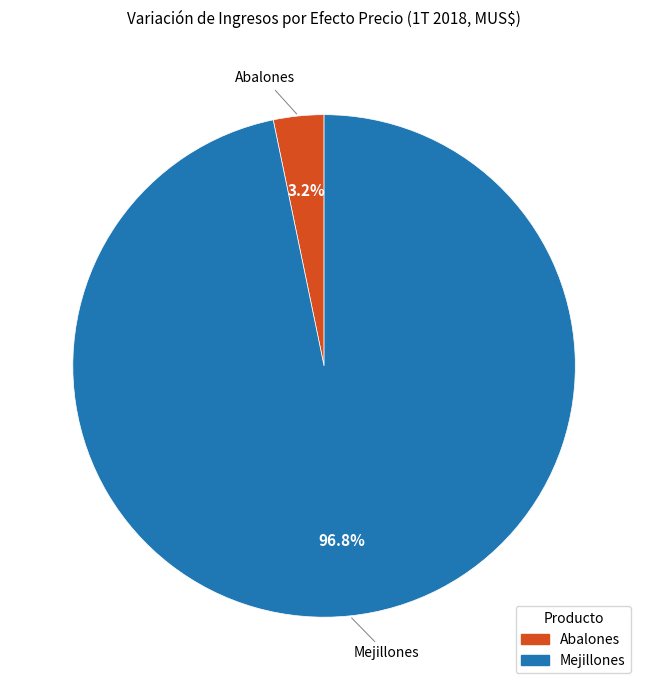

To the nearest percent, what is the combined percentage of Abalones and Mejillones?

100%